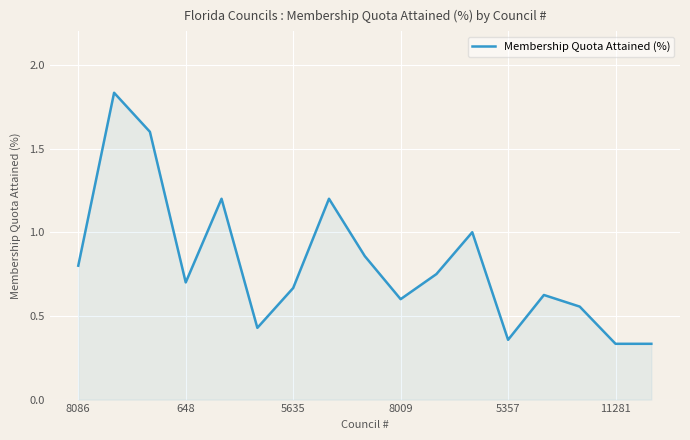

What is the difference between the maximum and minimum values?

1.5